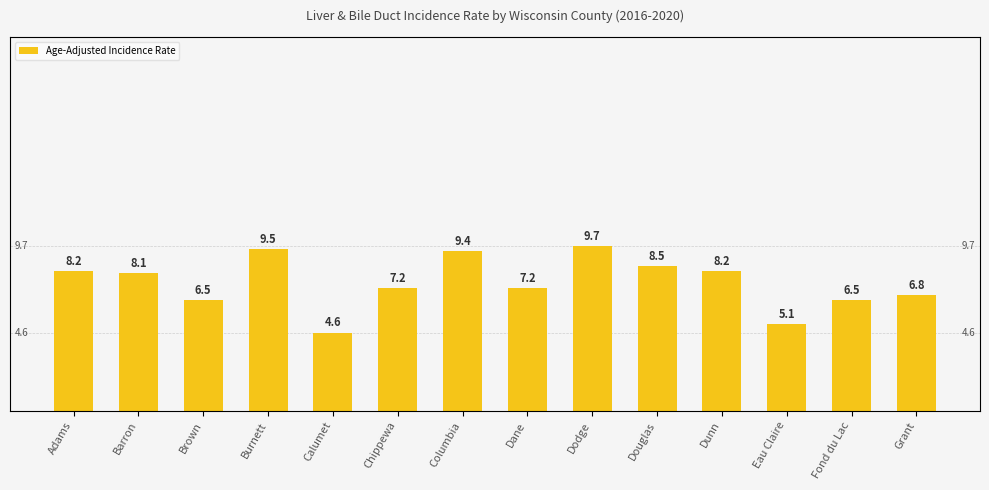

What is the value of the 13th bar from the left?

6.5